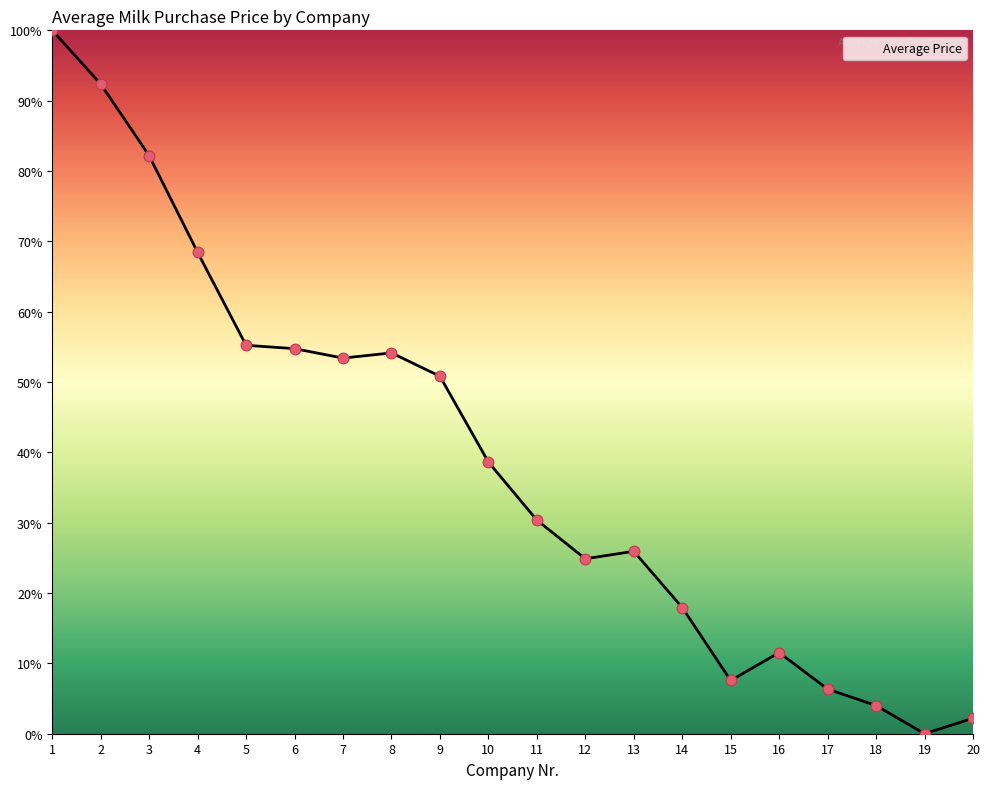

What is the change in value from 5 to 16?

-43.7